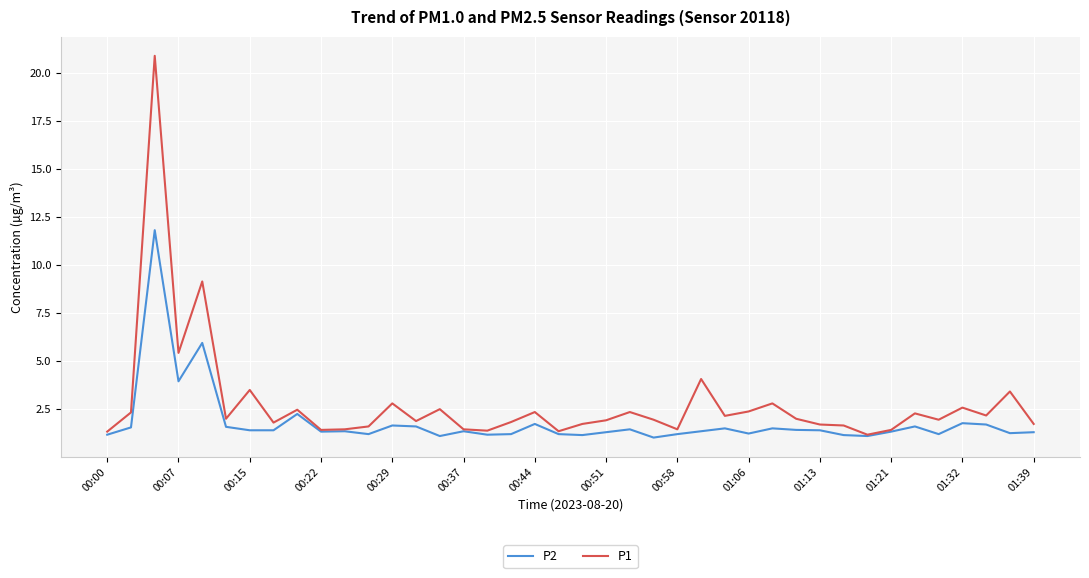

How many lines are shown in the chart?

2